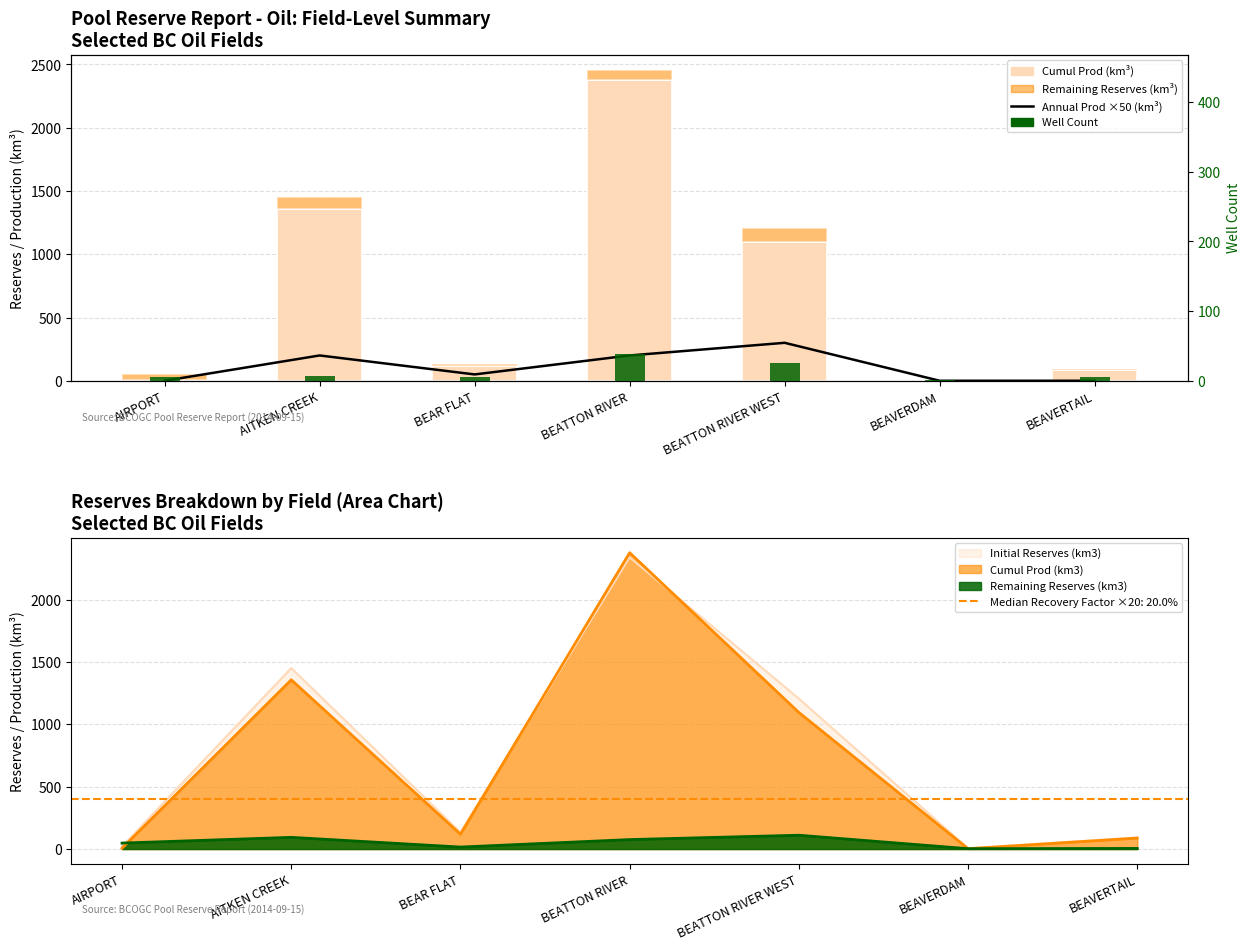

What is the sum of all Cumul Prod (km3) values?

5049